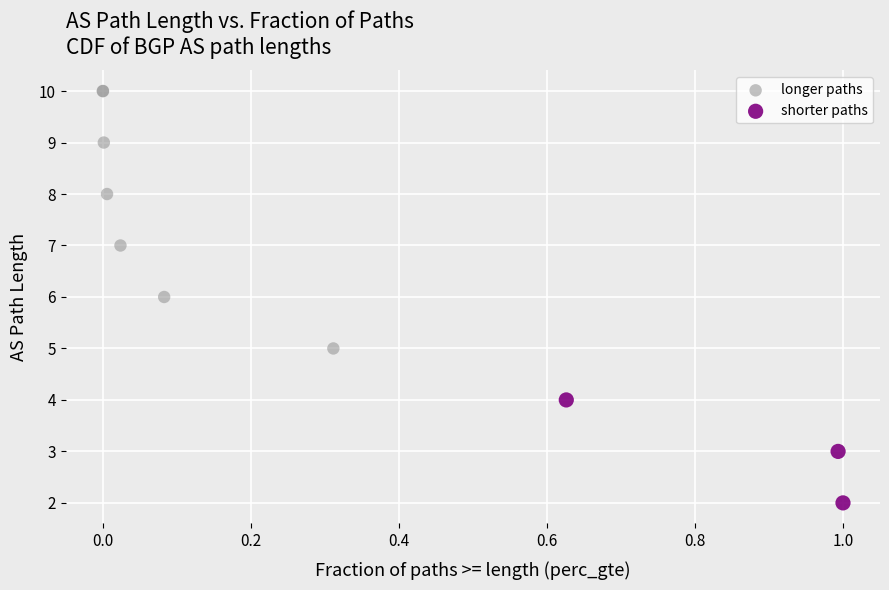

Which series reaches the maximum Y coordinate?

longer paths